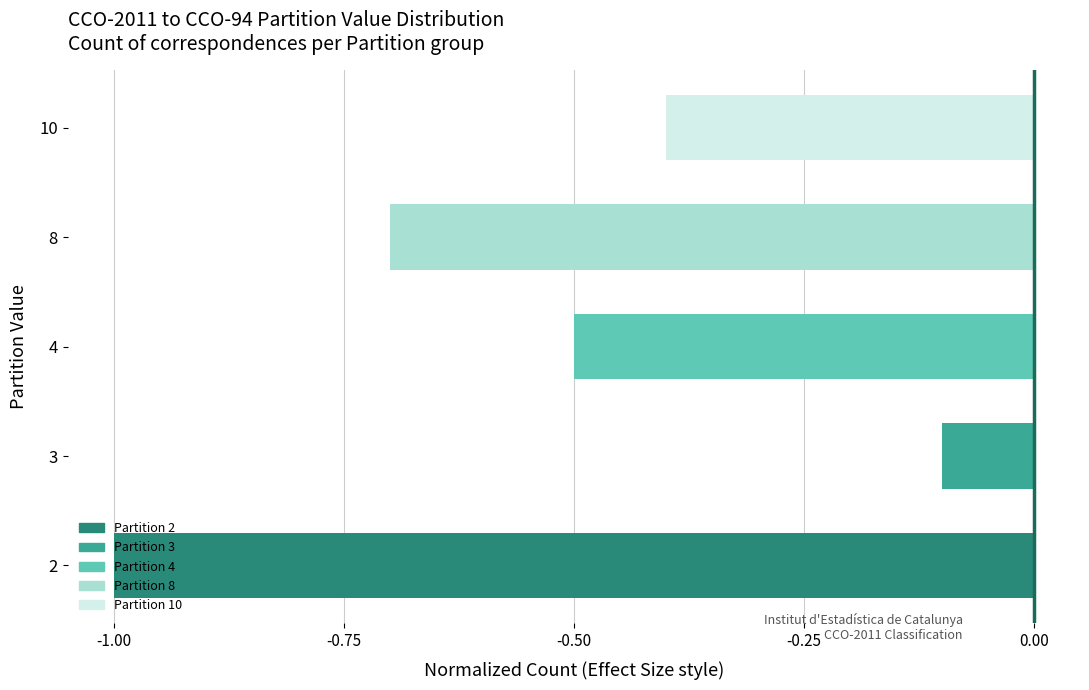

Which label corresponds to the smallest value in the chart?

2